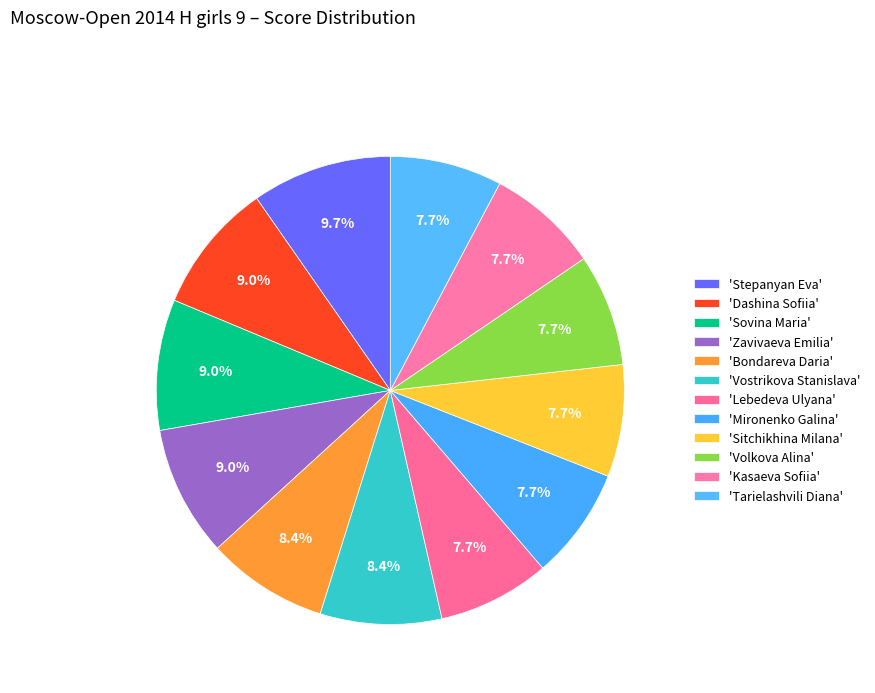

Does any single category account for the majority?

No